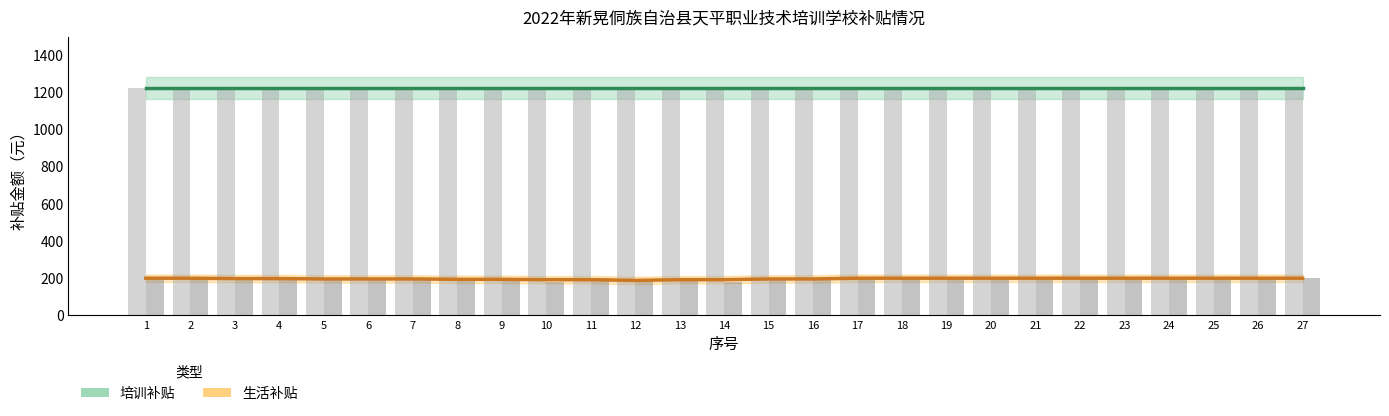

The value of 生活补贴 at 25 is 321. True or false?

False